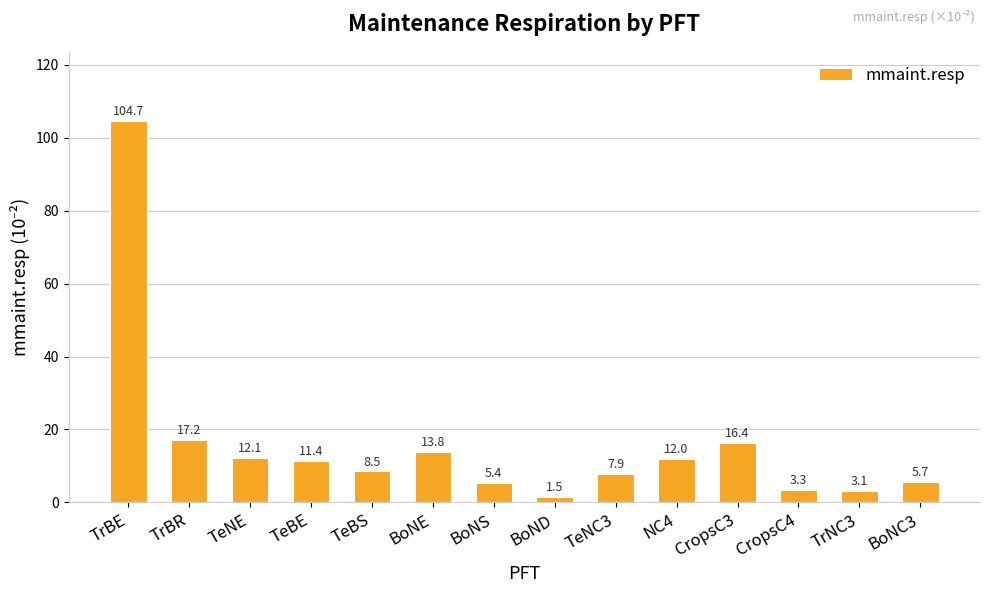

What is the change in value from TrBE to TeNE?

-92.6